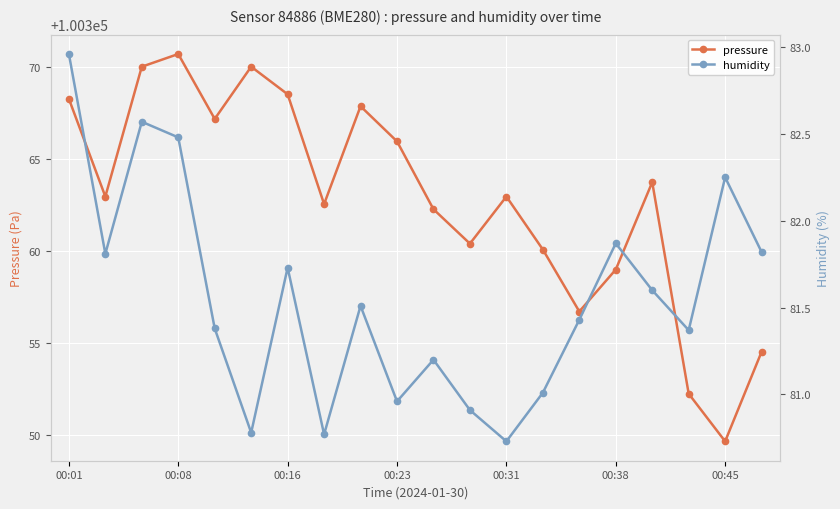

True or false: pressure and humidity intersect in this chart.

False